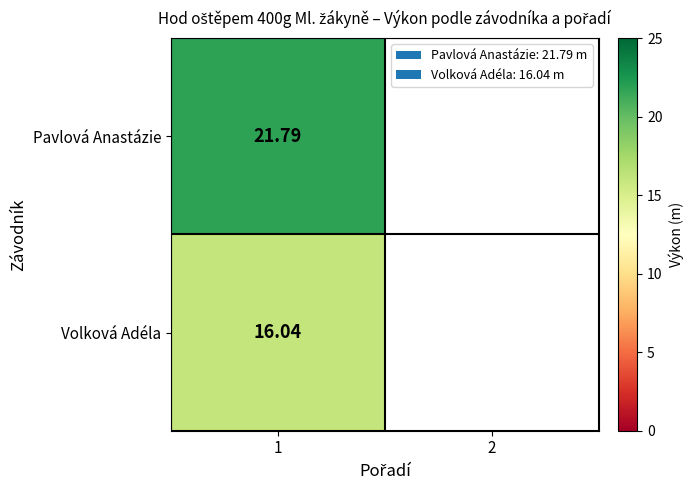

What is the maximum value for Pavlová Anastázie?

21.8